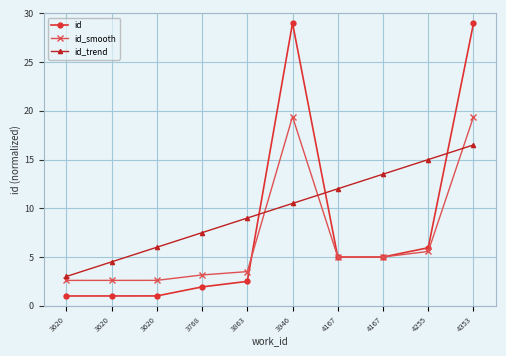

What is the difference between the maximum and minimum values in the id_smooth series?

16.8